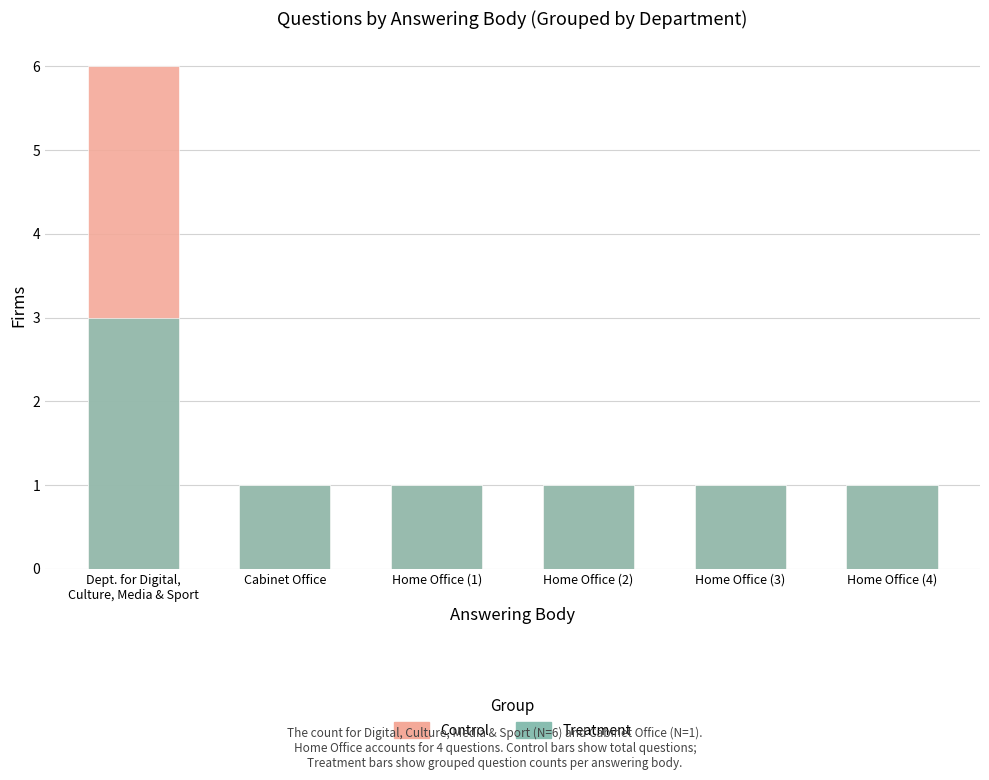

Which series has the largest total across all categories?

Control